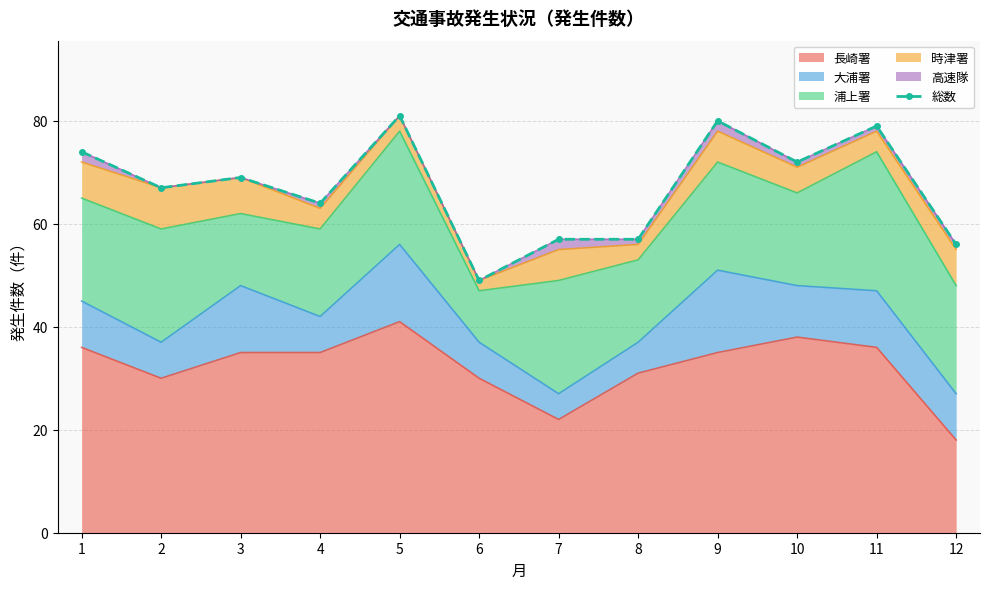

What is the difference between the values at 6 and 5?

32